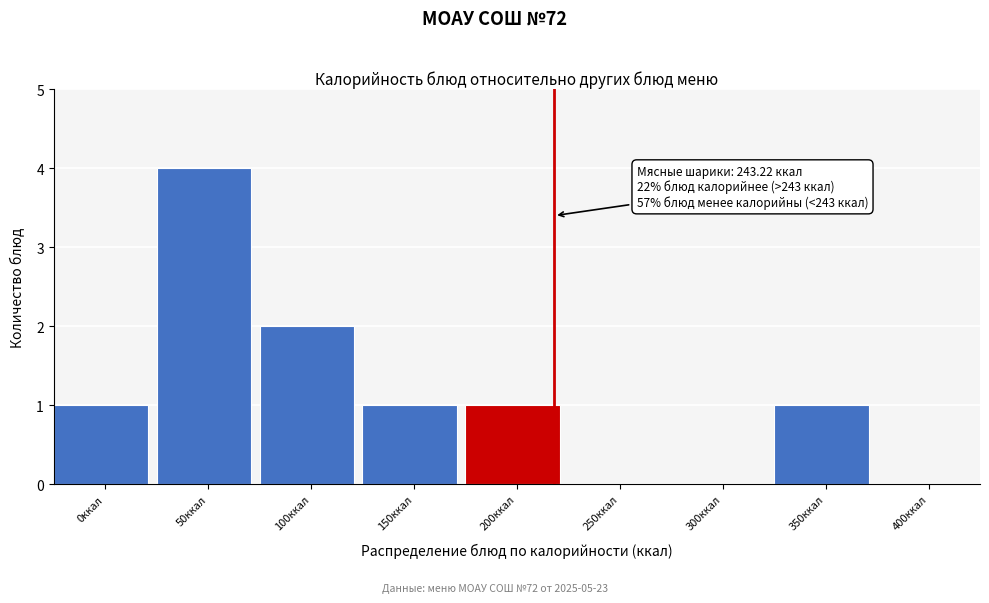

Reading left to right, extract all data points from this chart.

0ккал=1	50ккал=4	100ккал=2	150ккал=1	200ккал=1	250ккал=0	300ккал=0	350ккал=1	400ккал=0